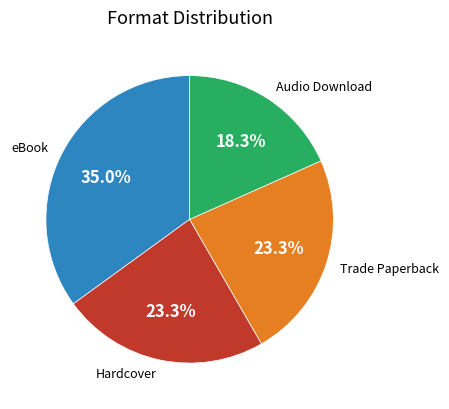

The Hardcover slice represents 35% of the pie. True or false?

False